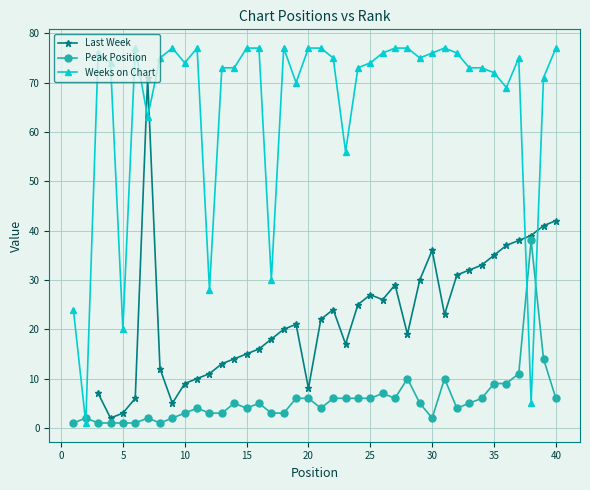

List the series in order of their overall mean, highest first.

Weeks on Chart, Last Week, Peak Position